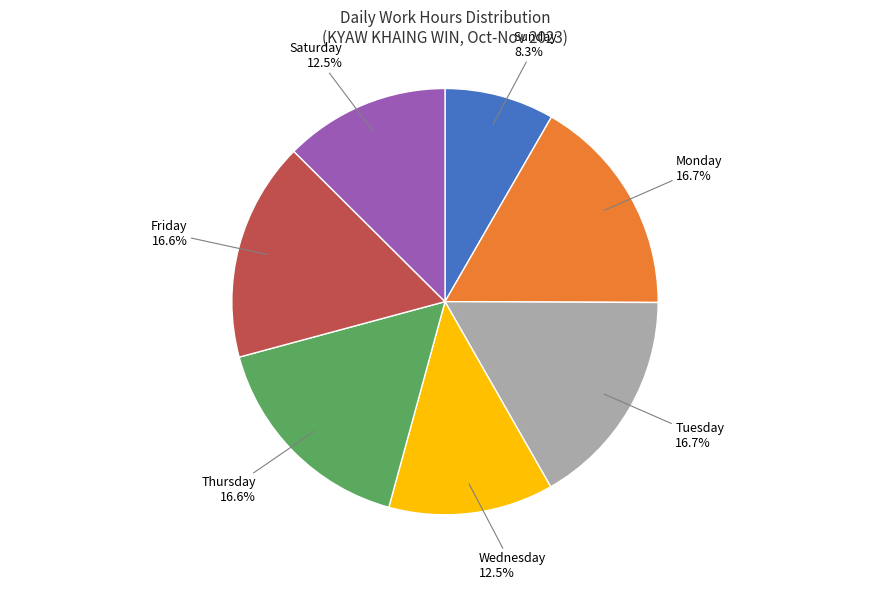

Approximately how many times larger is the value at Tuesday compared to Thursday?

1.0